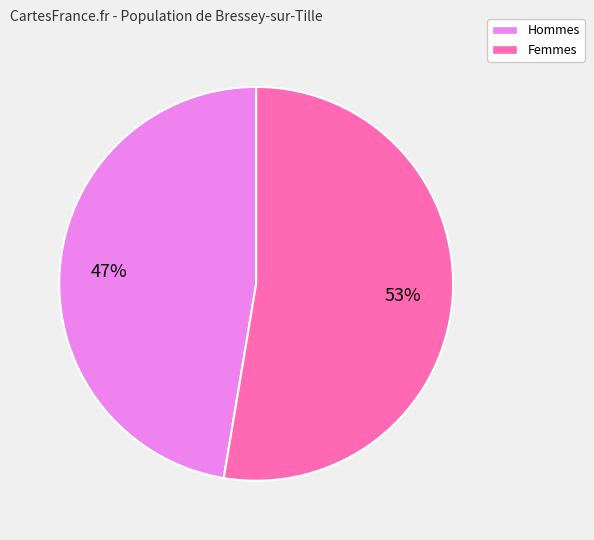

How many slices are in this pie chart?

2